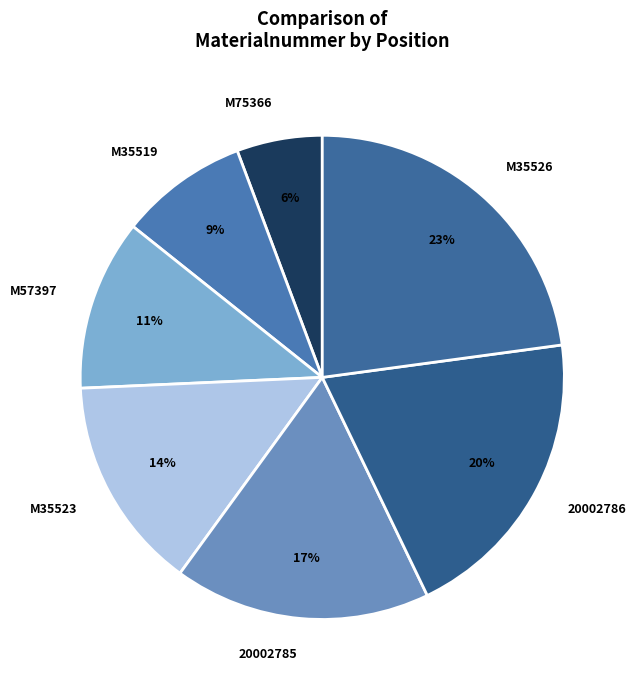

Does any single category account for the majority?

No